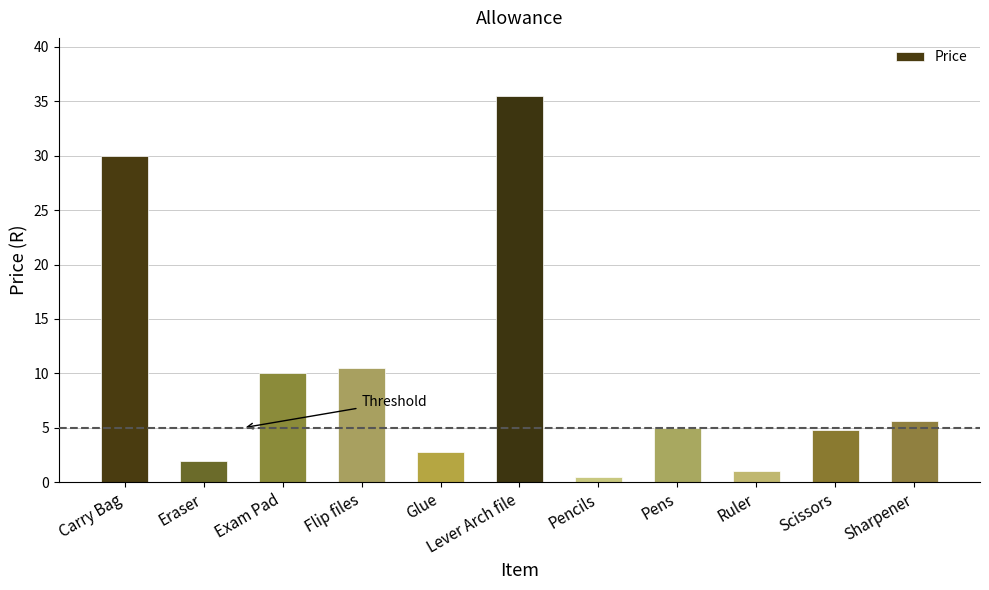

Reading left to right, transcribe all the data shown in this chart.

30.0	2.0	10.0	10.5	2.8	35.5	0.5	5.0	1.0	4.8	5.6